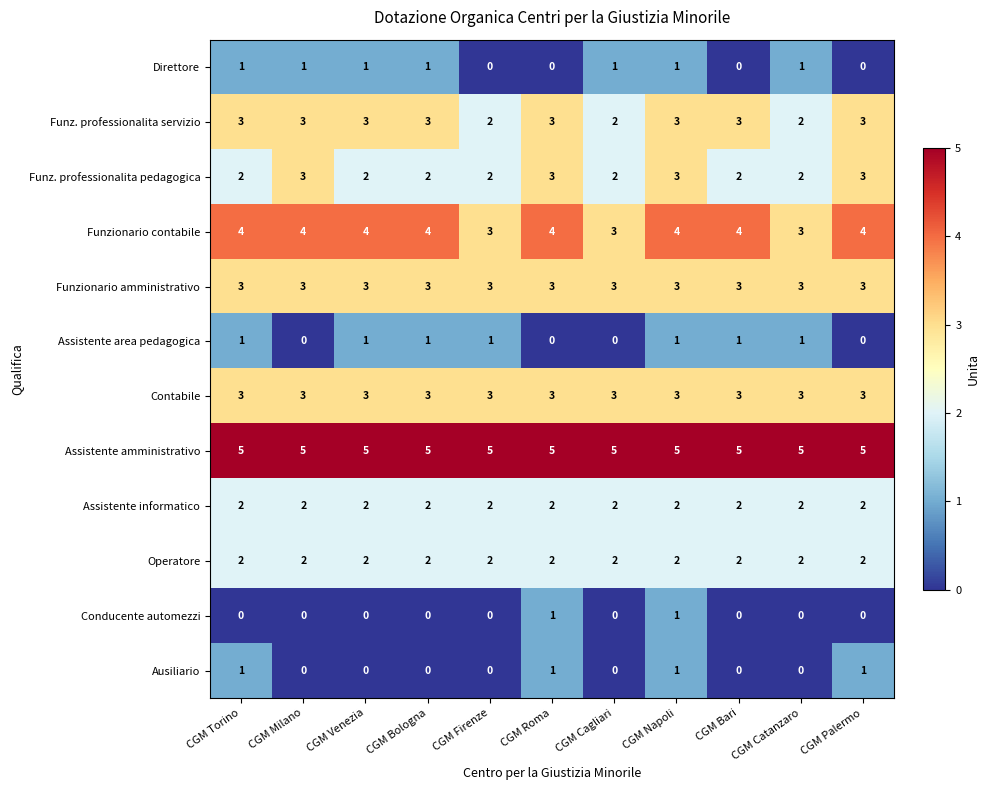

How many series are shown in this chart?

12